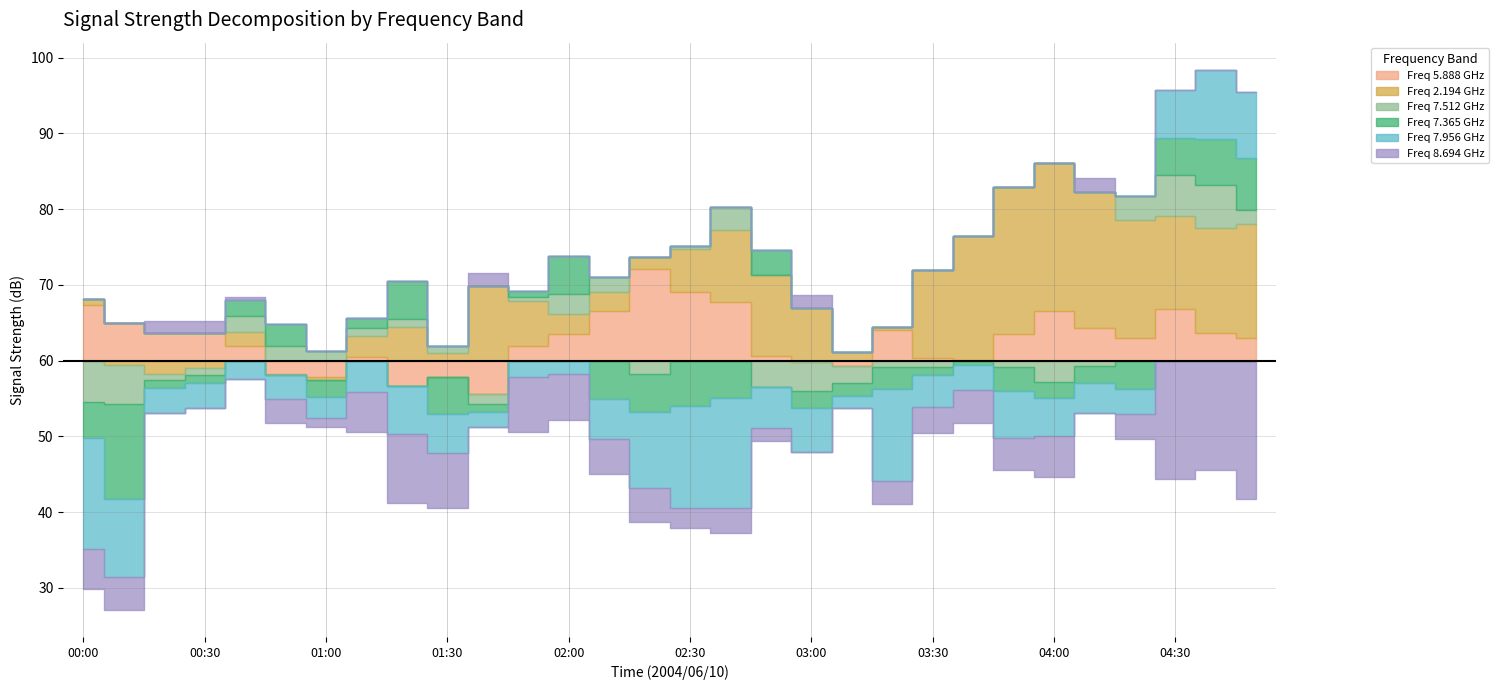

What is the approximate value of 5.888 at 01:00?

57.8